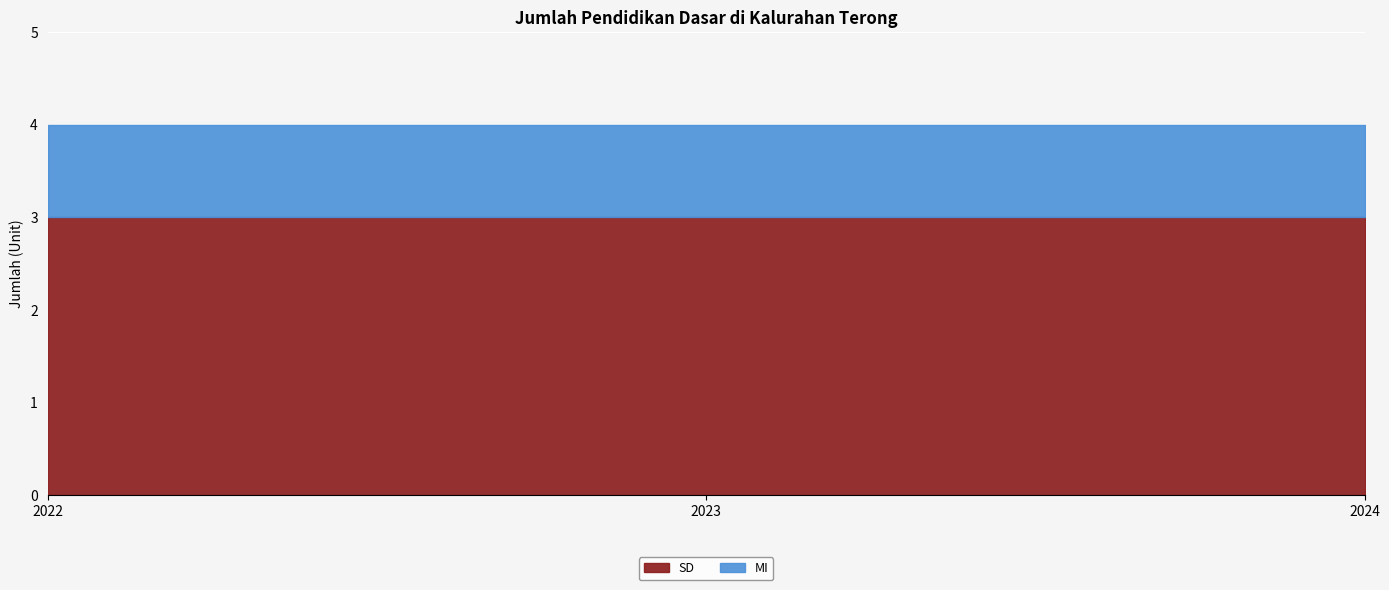

The SD series shows 3 at 2024. True or false?

True